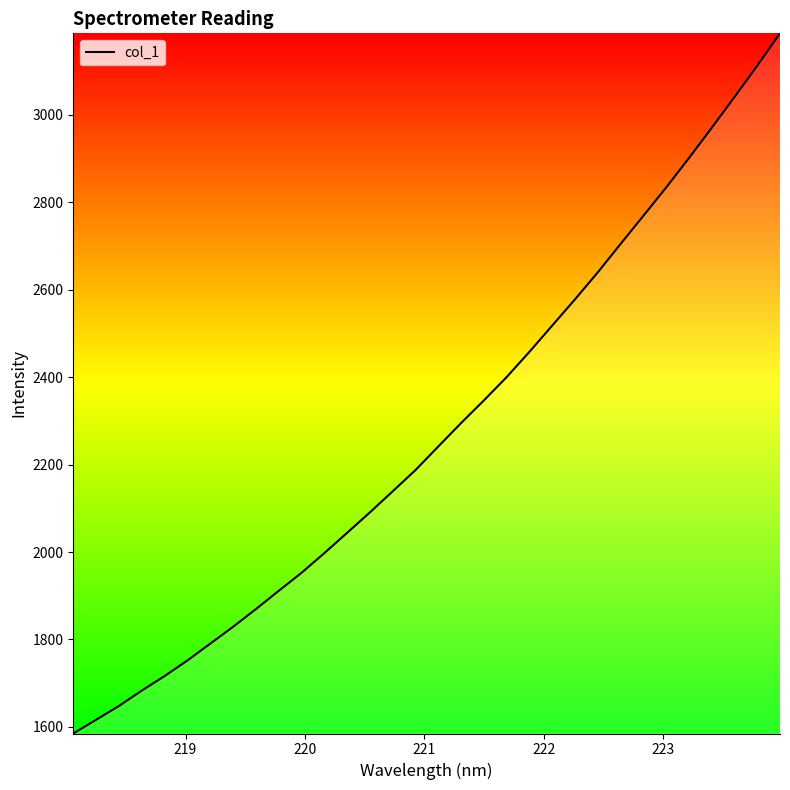

What is the smallest value displayed?

1585.0